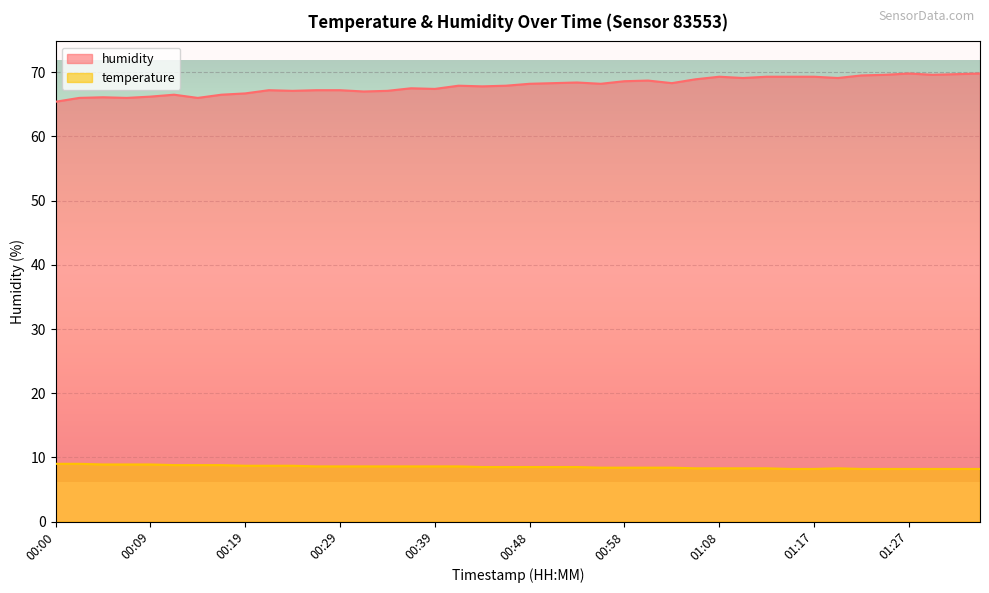

Rank the categories by humidity value from lowest to highest.

00:00, 00:02, 00:07, 00:14, 00:04, 00:09, 00:12, 00:17, 00:19, 00:31, 00:24, 00:34, 00:21, 00:26, 00:29, 00:39, 00:36, 00:43, 00:41, 00:46, 00:48, 00:56, 00:51, 01:03, 00:53, 00:58, 01:00, 01:05, 01:10, 01:20, 01:08, 01:13, 01:15, 01:17, 01:22, 01:25, 01:30, 01:32, 01:27, 01:34